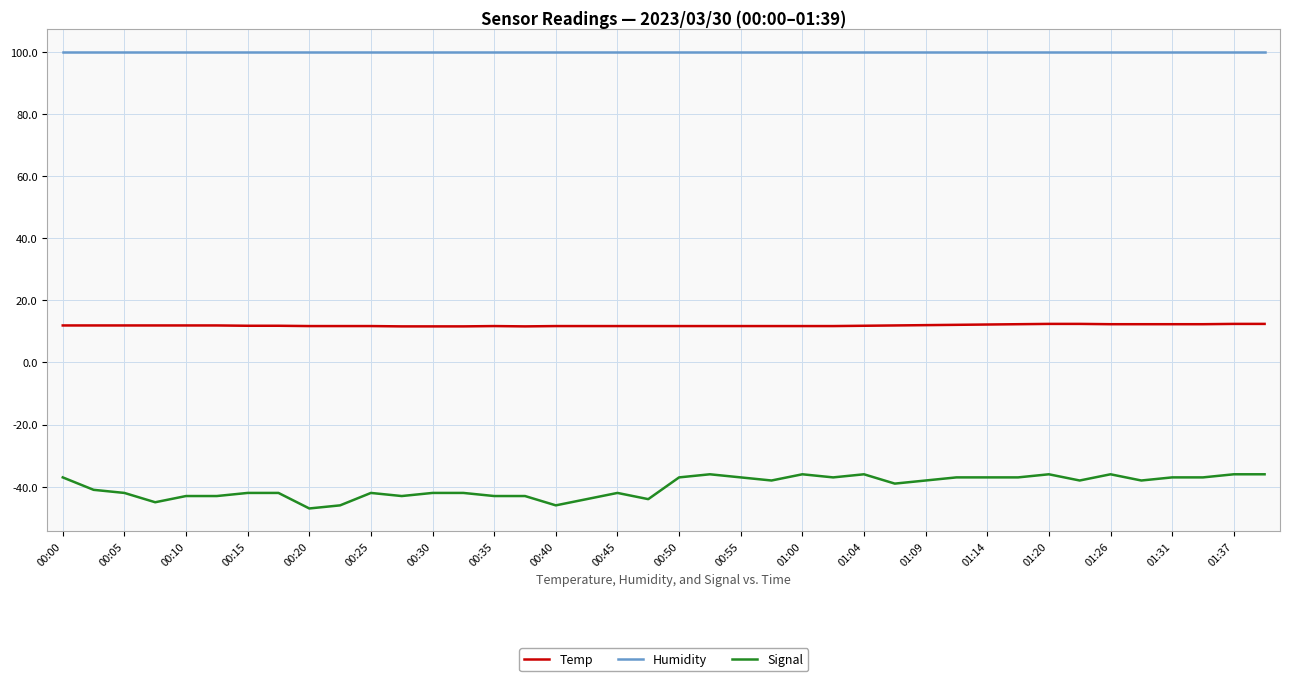

Which series has the largest total across all categories?

Humidity